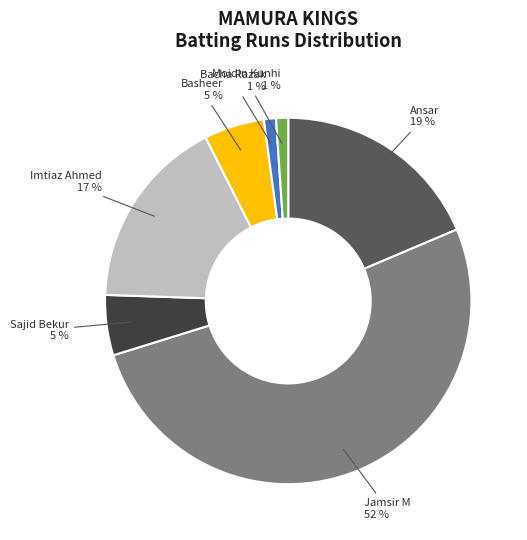

Does any single category account for the majority?

Yes